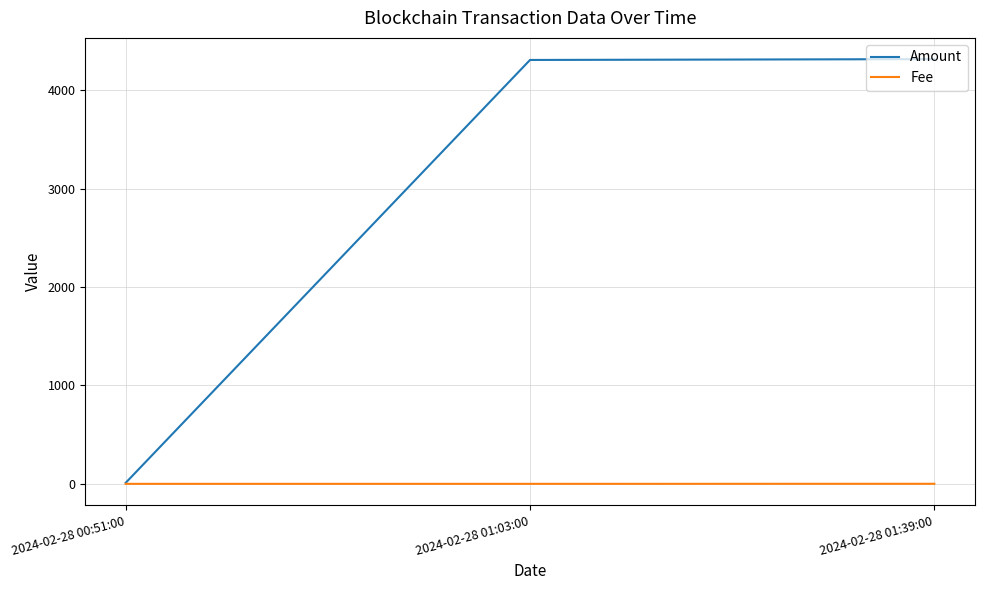

Which series has the widest spread of values?

Amount